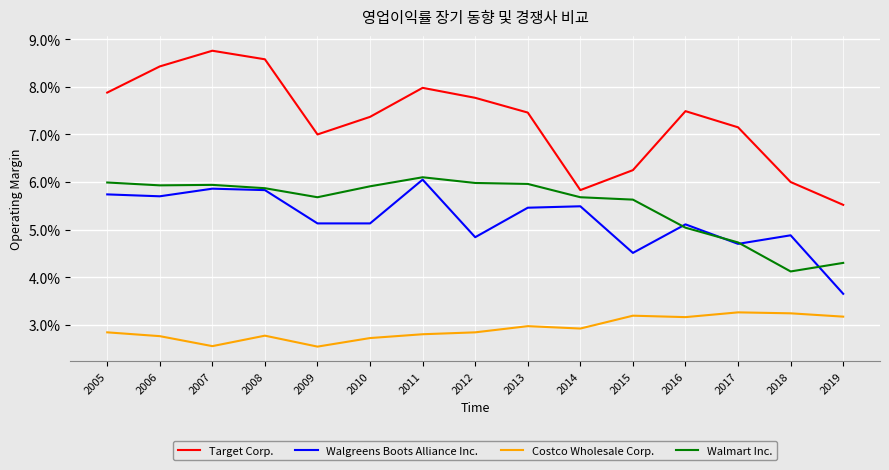

Reading right to left, transcribe all the data shown in this chart.

Target Corp.: 2019=0.1	2018=0.1	2017=0.1	2016=0.1	2015=0.1	2014=0.1	2013=0.1	2012=0.1	2011=0.1	2010=0.1	2009=0.1	2008=0.1	2007=0.1	2006=0.1	2005=0.1
Walgreens Boots Alliance Inc.: 2019=0.0	2018=0.0	2017=0.0	2016=0.1	2015=0.0	2014=0.1	2013=0.1	2012=0.0	2011=0.1	2010=0.1	2009=0.1	2008=0.1	2007=0.1	2006=0.1	2005=0.1
Costco Wholesale Corp.: 2019=0.0	2018=0.0	2017=0.0	2016=0.0	2015=0.0	2014=0.0	2013=0.0	2012=0.0	2011=0.0	2010=0.0	2009=0.0	2008=0.0	2007=0.0	2006=0.0	2005=0.0
Walmart Inc.: 2019=0.0	2018=0.0	2017=0.0	2016=0.1	2015=0.1	2014=0.1	2013=0.1	2012=0.1	2011=0.1	2010=0.1	2009=0.1	2008=0.1	2007=0.1	2006=0.1	2005=0.1